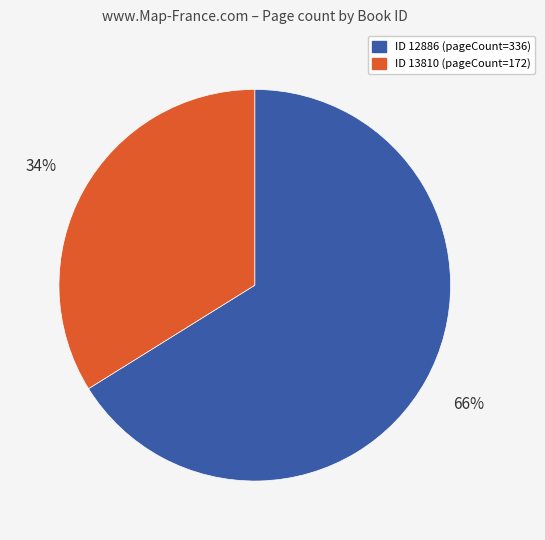

Is there any slice that represents more than half of the pie?

Yes